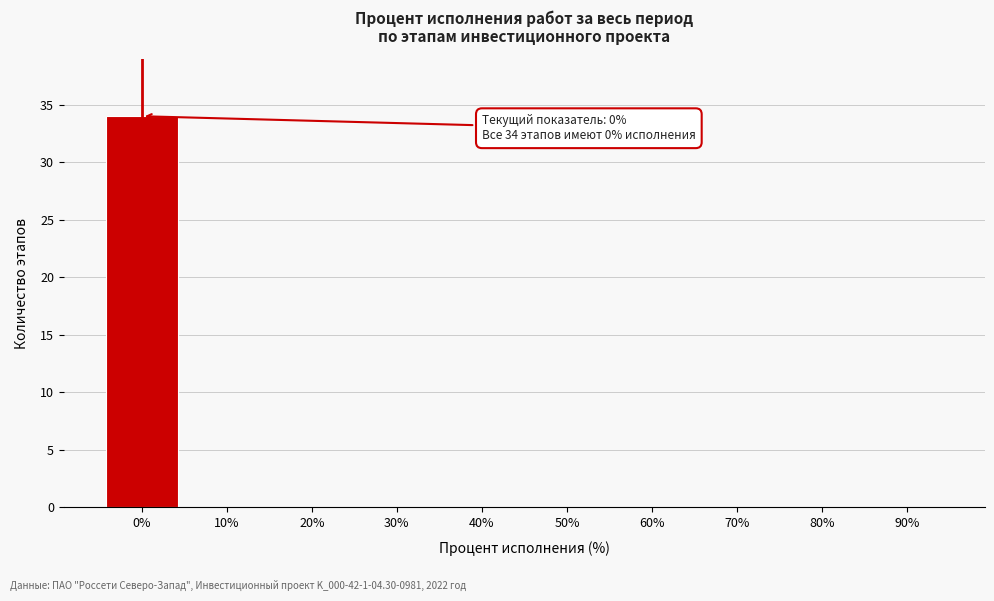

Reading right to left, list all the values displayed in this chart.

90%=0	80%=0	70%=0	60%=0	50%=0	40%=0	30%=0	20%=0	10%=0	0%=34